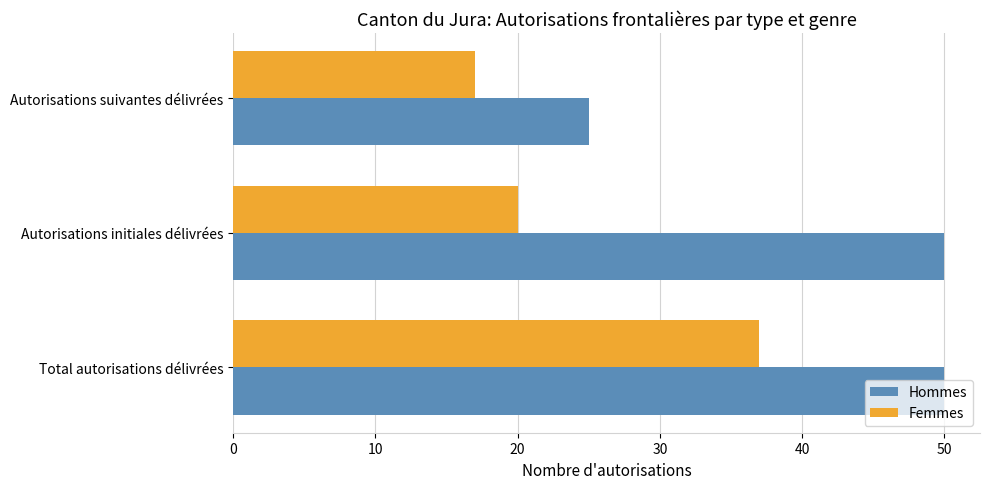

Which series has the largest range (max minus min)?

Hommes